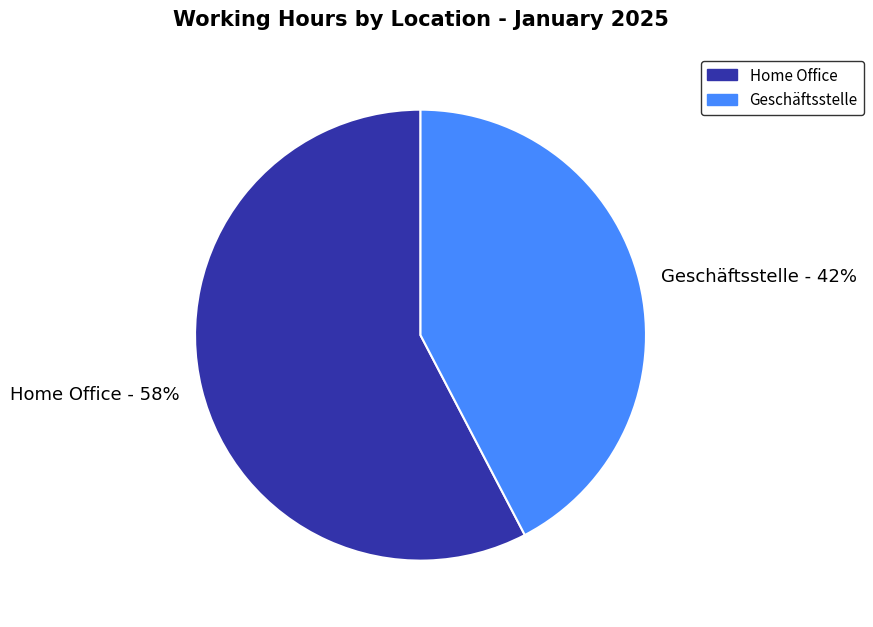

Which category accounts for the majority?

Home Office